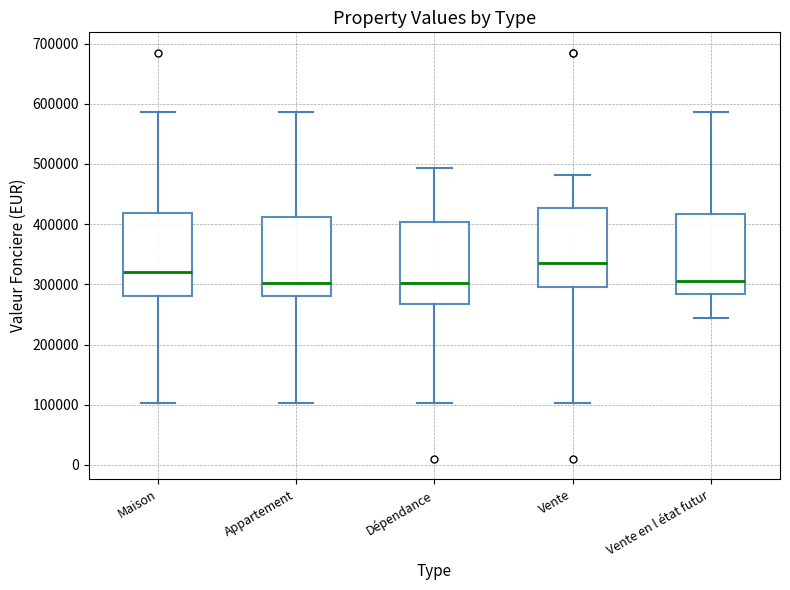

Which box has the highest median line?

Vente